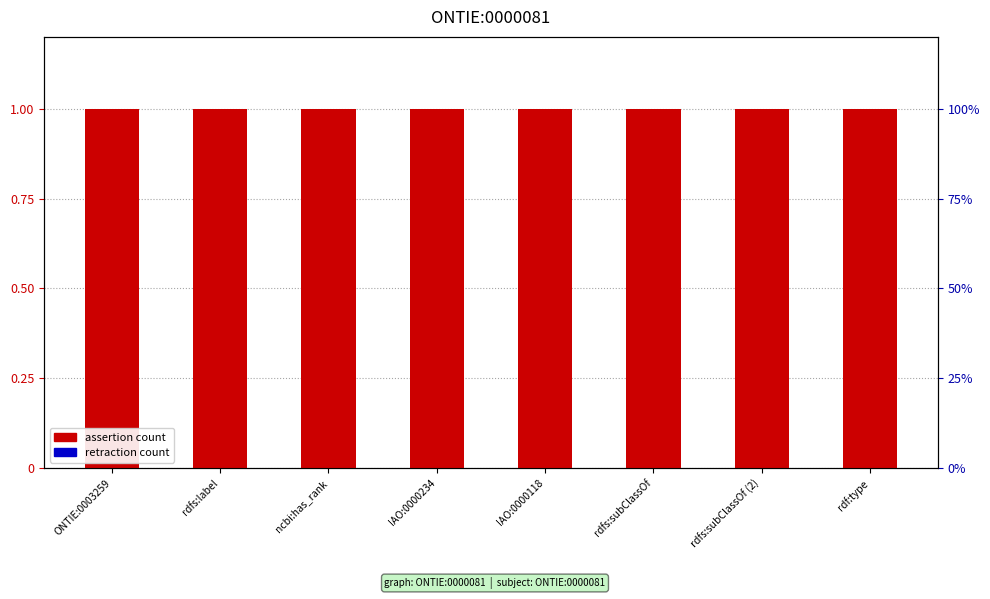

The assertion series shows 1 at rdfs:subClassOf. True or false?

False